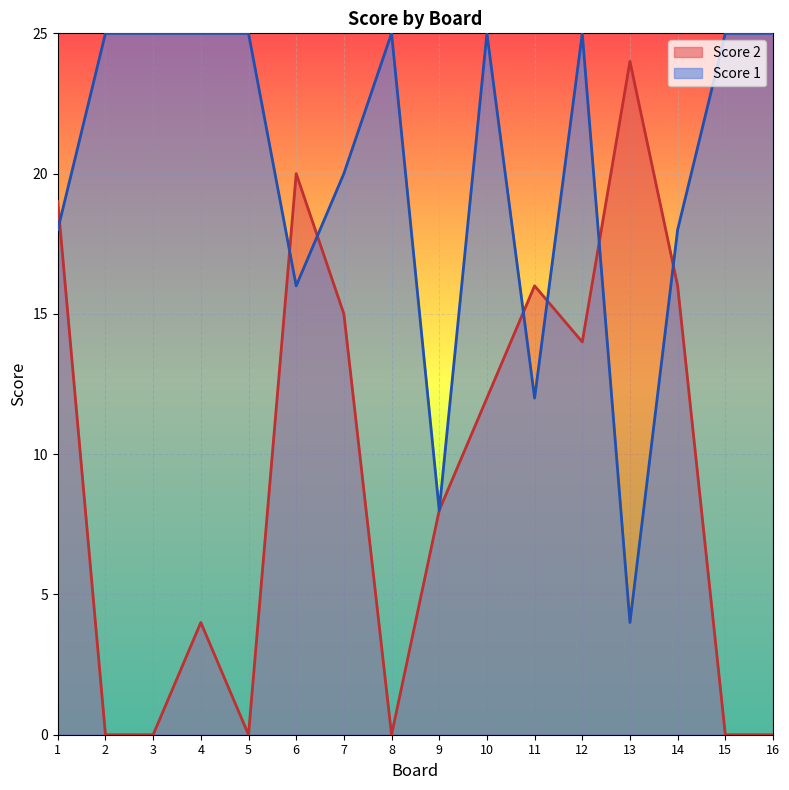

Between which two adjacent categories do Score 2 and Score 1 first intersect?

1 and 2